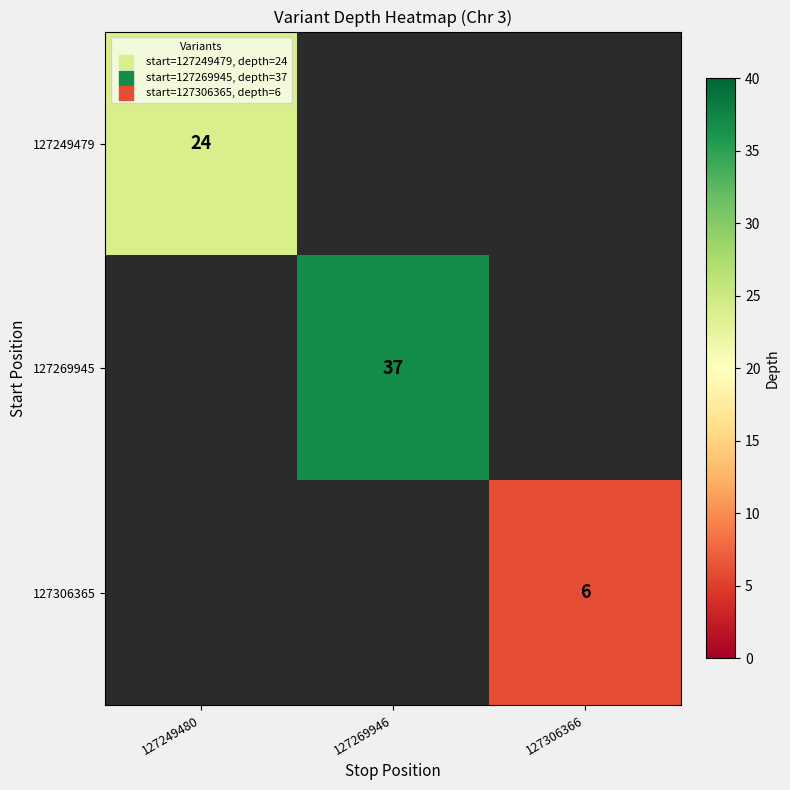

The 127249479 series shows 24 at 127249480. True or false?

True